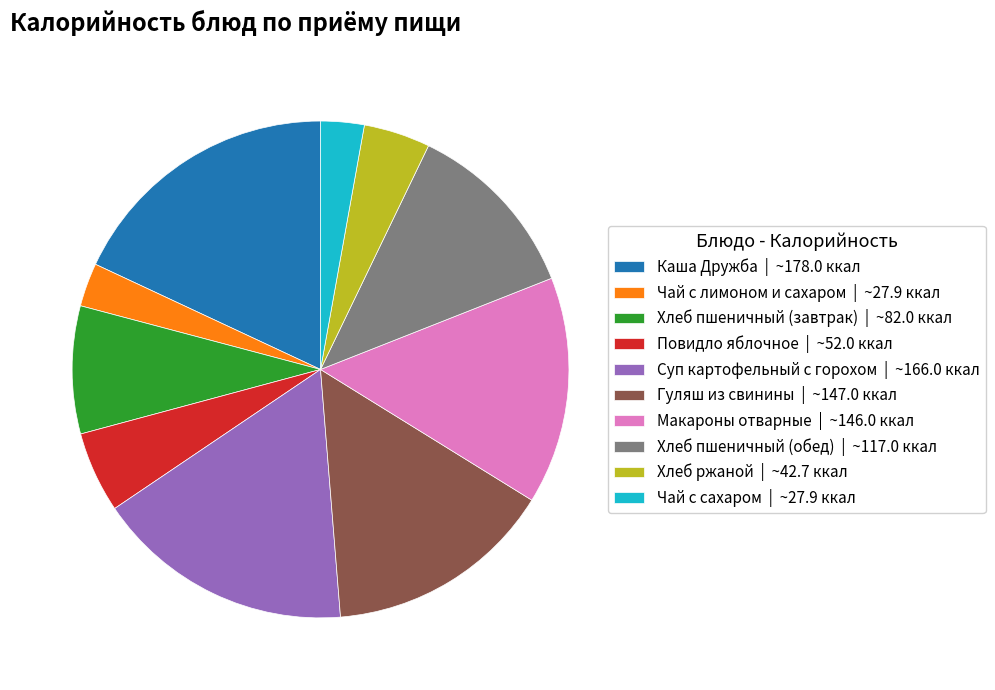

Does Хлеб ржаной | ~42.7 ккал represent more than half of the total?

No